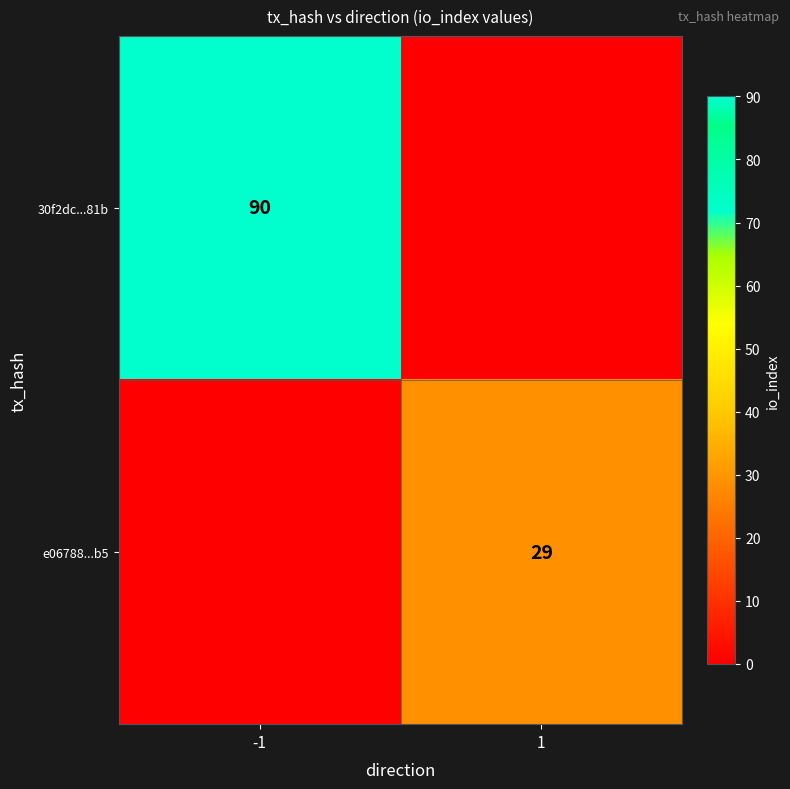

What is the difference between the highest and lowest values at -1?

90